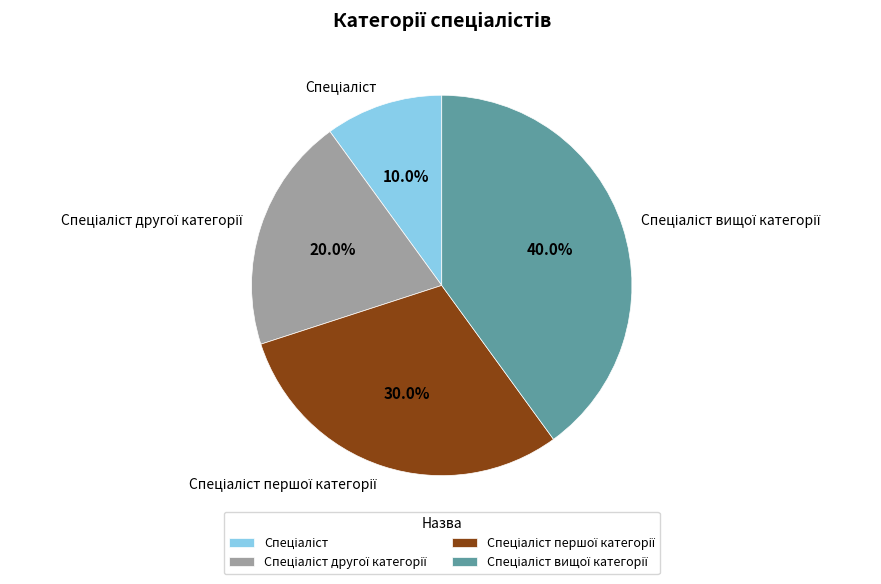

Does any single category account for the majority?

No